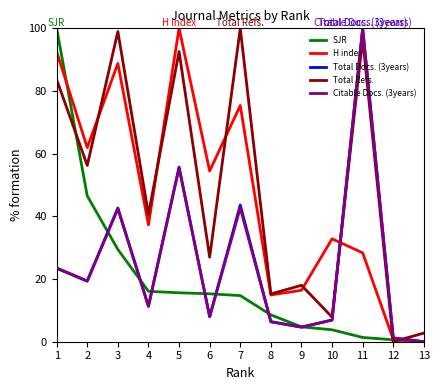

What is the difference between the highest and lowest values at 10?

29.0